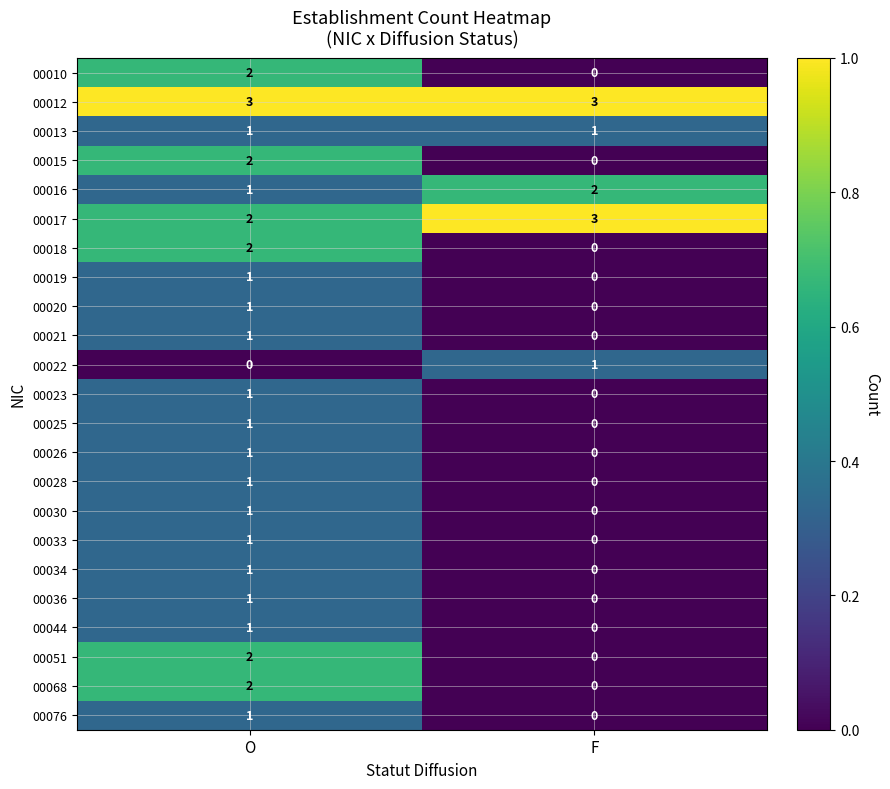

Where is 00017 nearest to the value 2?

O